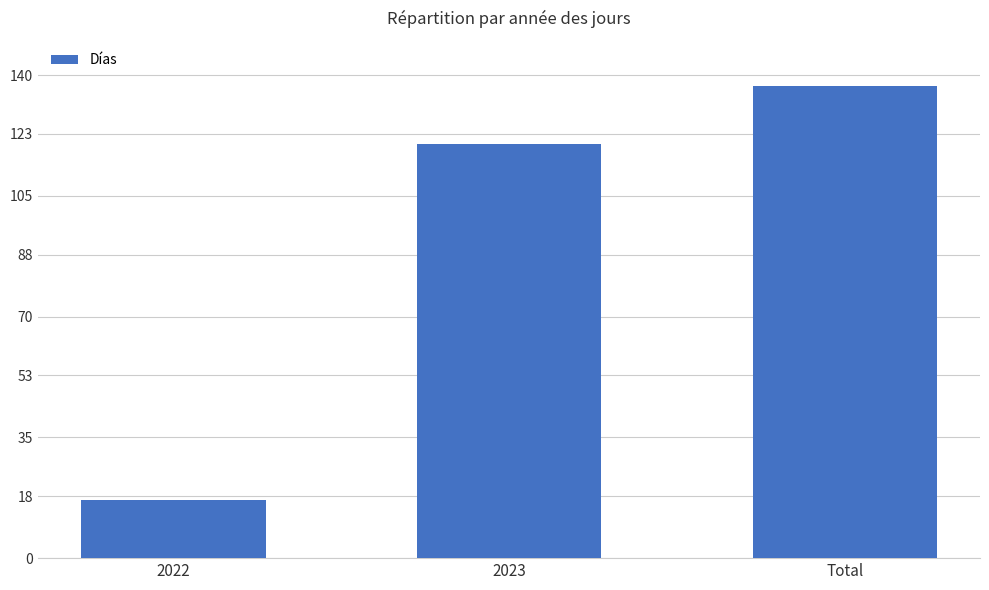

Is it true that the value at 2023 is 120?

True